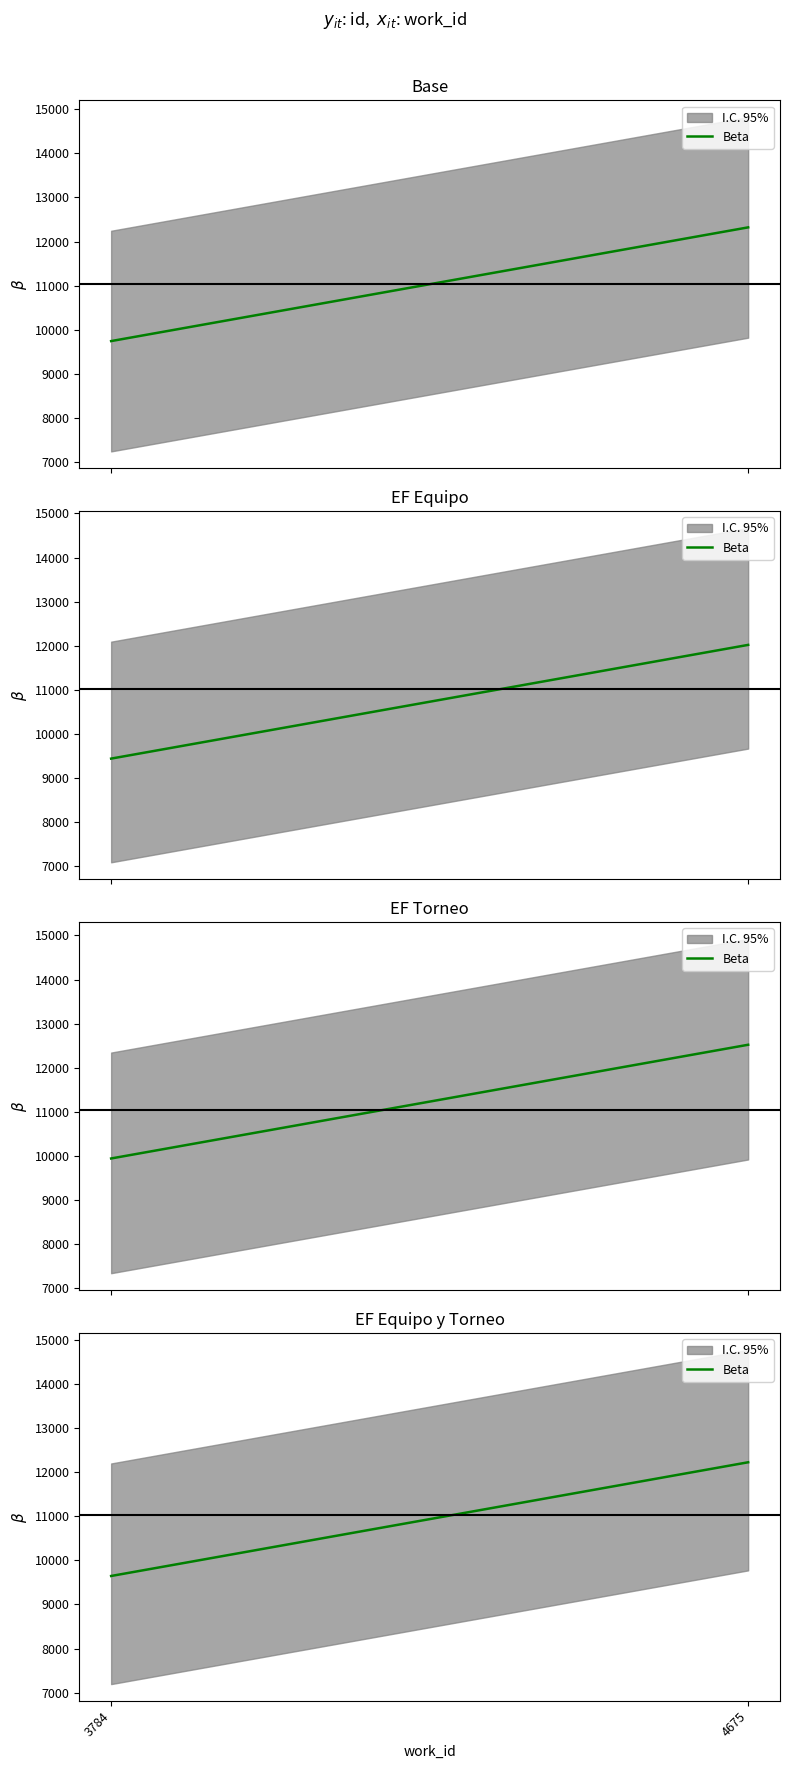

What is the difference between the maximum and minimum values?

2577